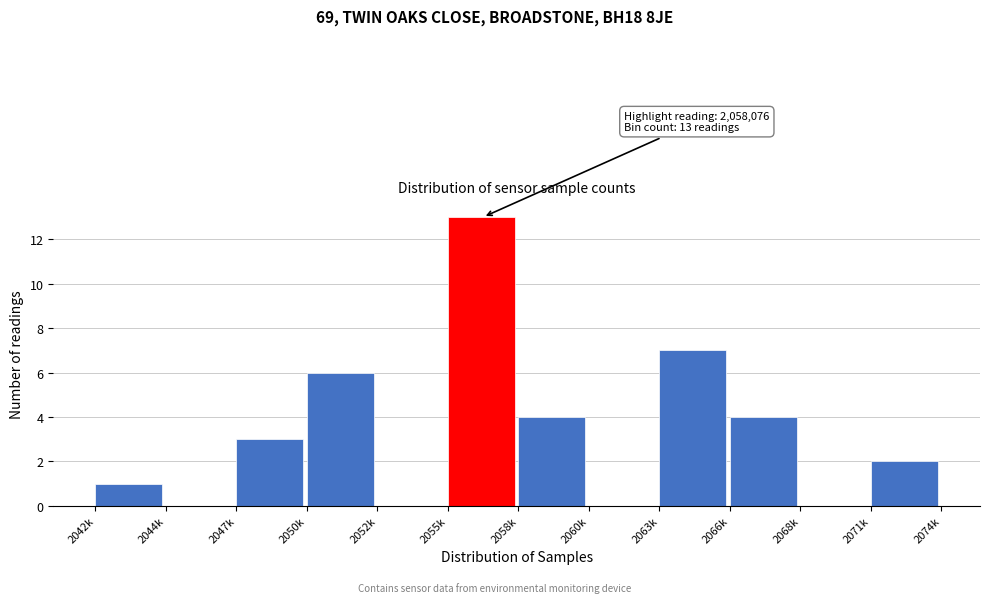

Reading right to left, extract all data points from this chart.

2071k=2	2068k=0	2066k=4	2063k=7	2060k=0	2058k=4	2055k=13	2052k=0	2050k=6	2047k=3	2044k=0	2042k=1